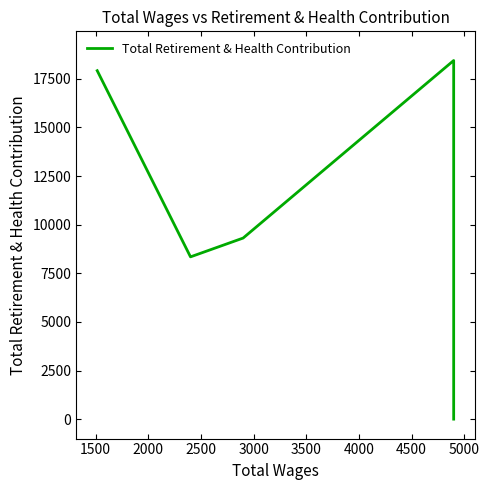

How many points are higher than both their immediate neighbors (excluding endpoints)?

1